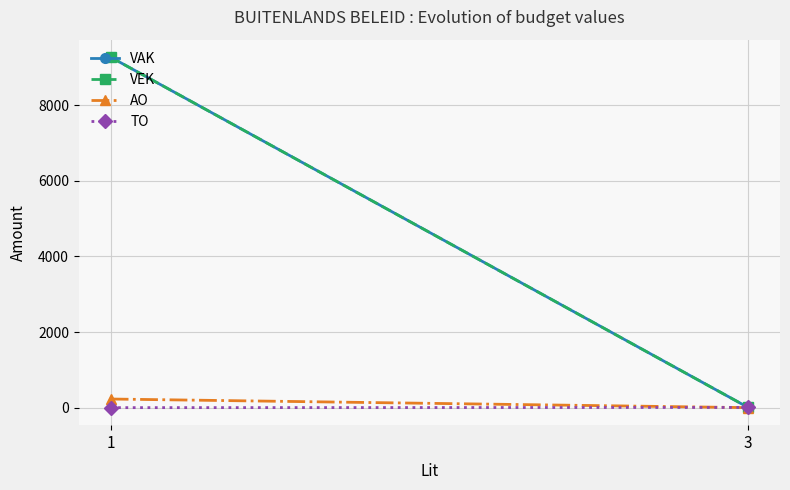

What is the difference between the maximum and minimum values in the TO series?

5